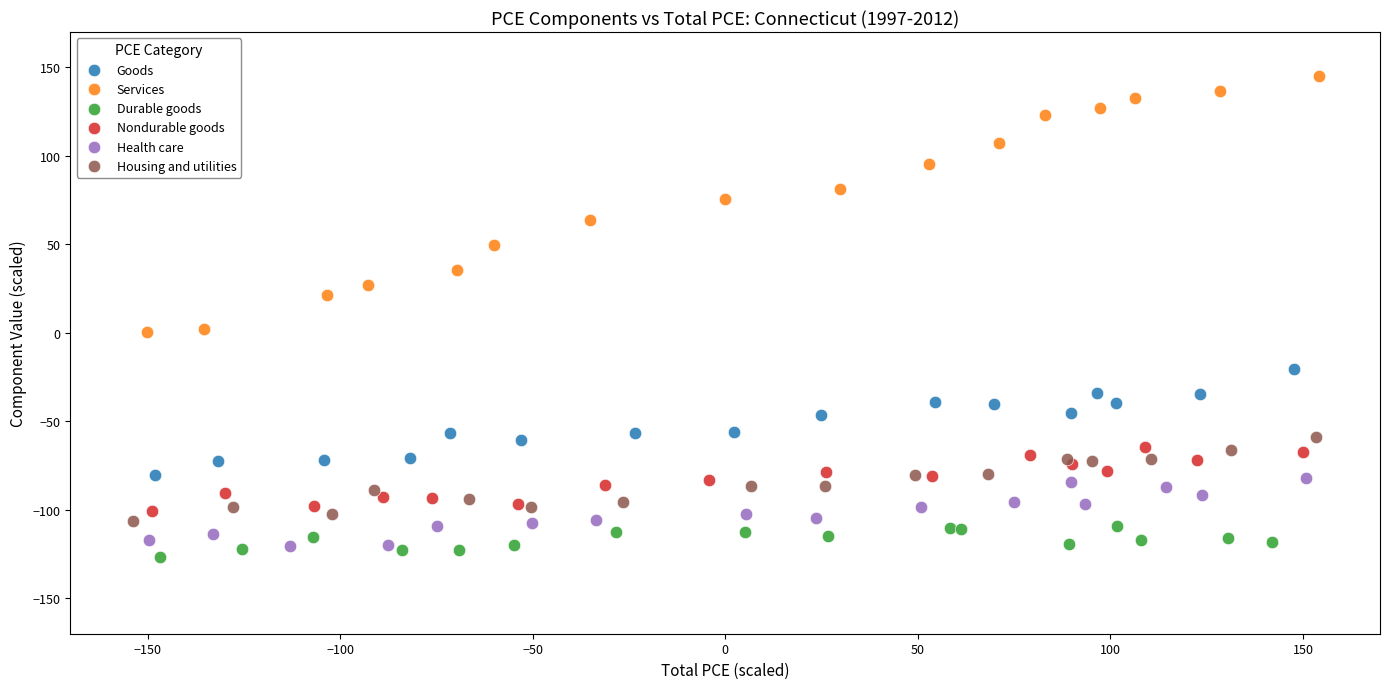

Which series has the widest spread of Y values?

Services